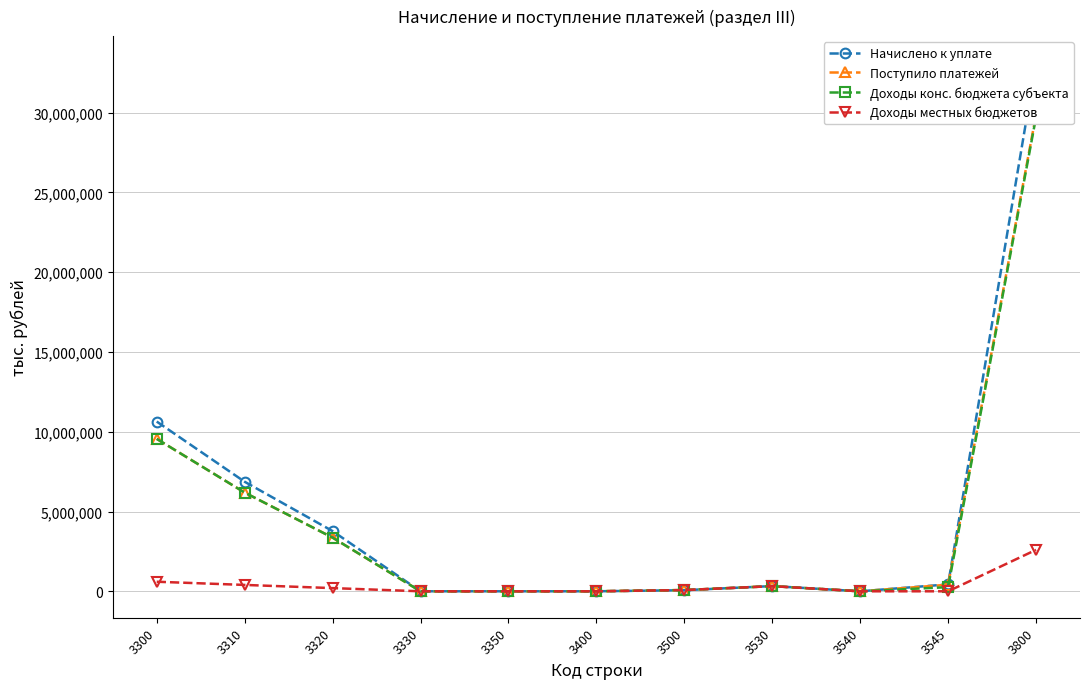

What is the maximum value shown in the chart?

33139663